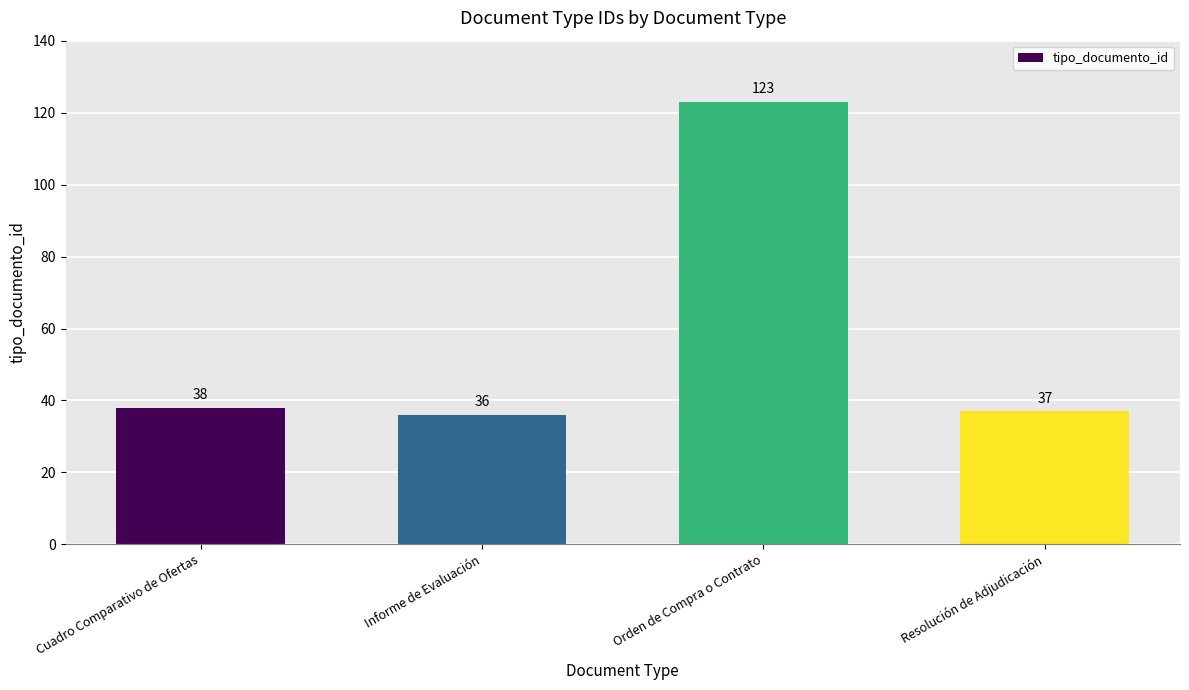

What is the label of the 4th bar from the right?

Cuadro Comparativo de Ofertas